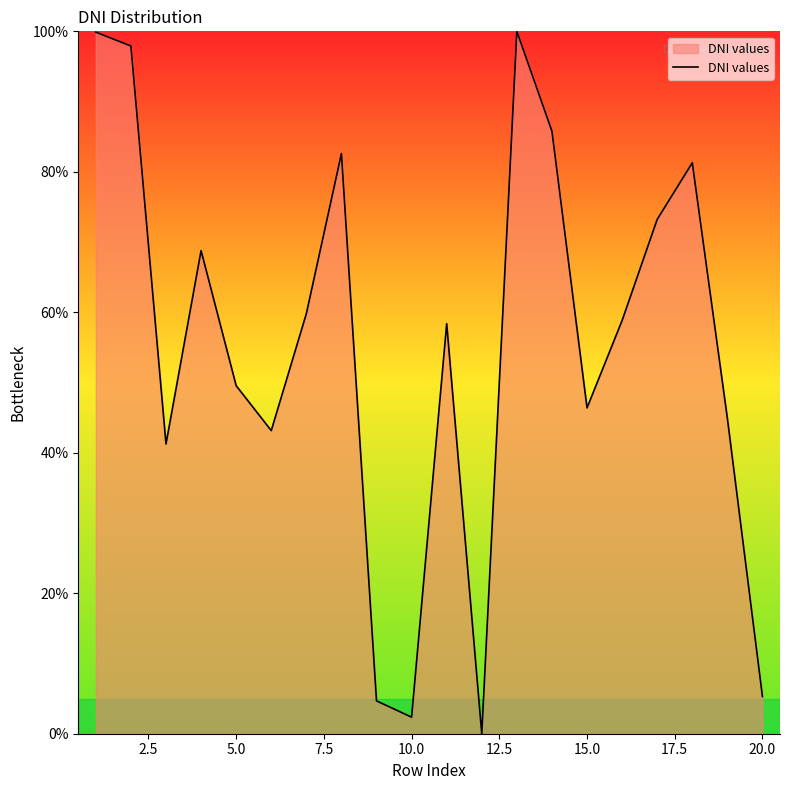

What is the greatest value displayed?

100.0